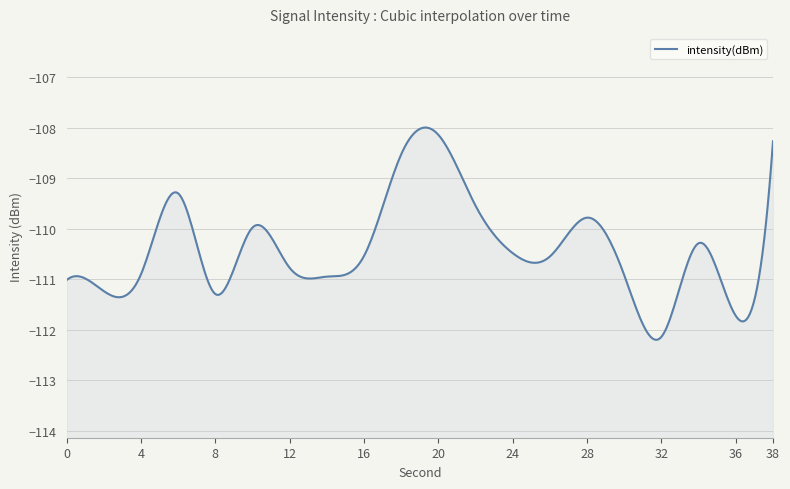

How many data points are less than -110?

13